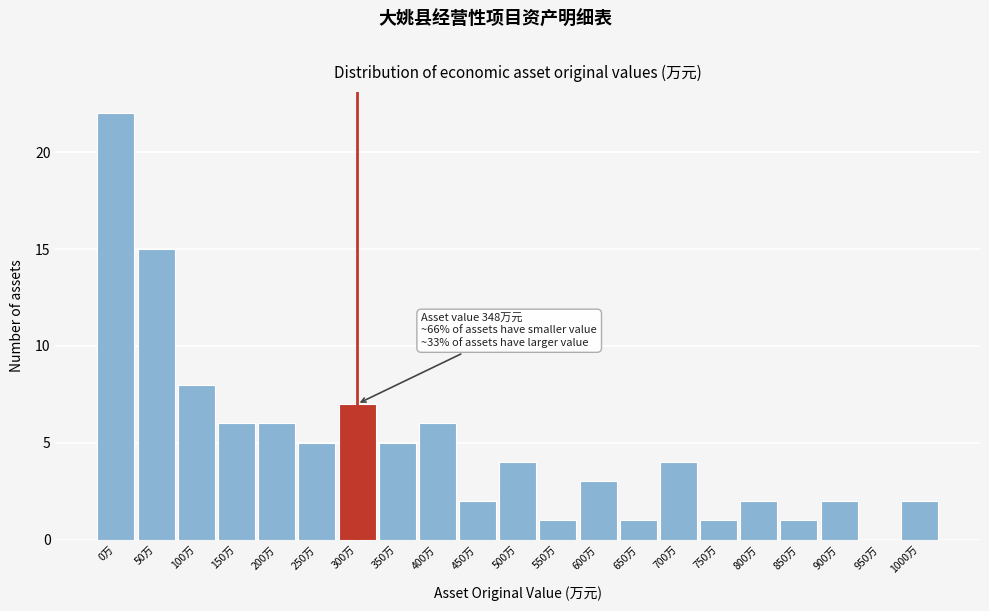

Reading right to left, transcribe all the data shown in this chart.

1000万=2	950万=0	900万=2	850万=1	800万=2	750万=1	700万=4	650万=1	600万=3	550万=1	500万=4	450万=2	400万=6	350万=5	300万=7	250万=5	200万=6	150万=6	100万=8	50万=15	0万=22